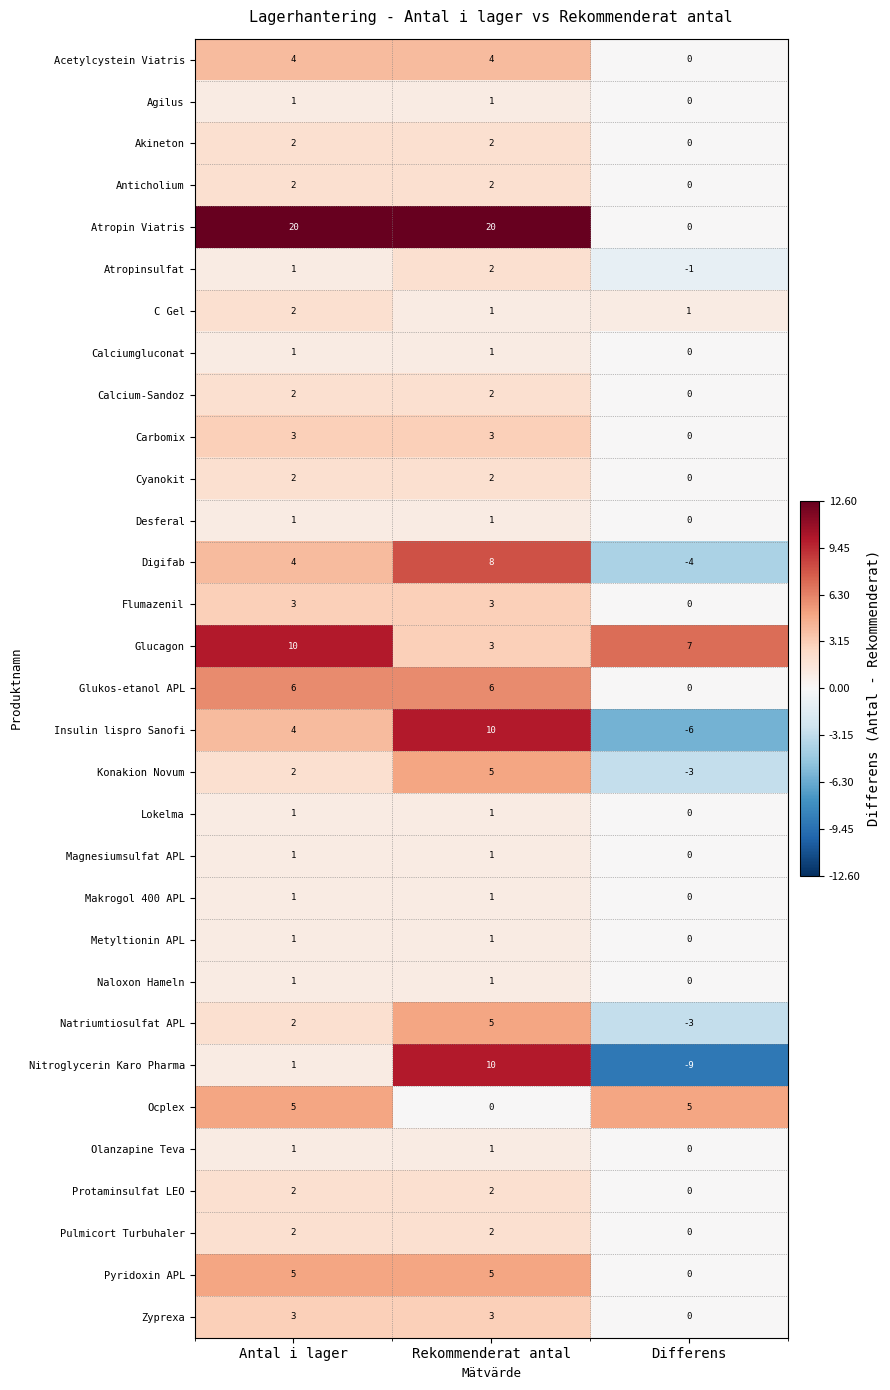

What is the difference between the highest and lowest values at Differens?

16